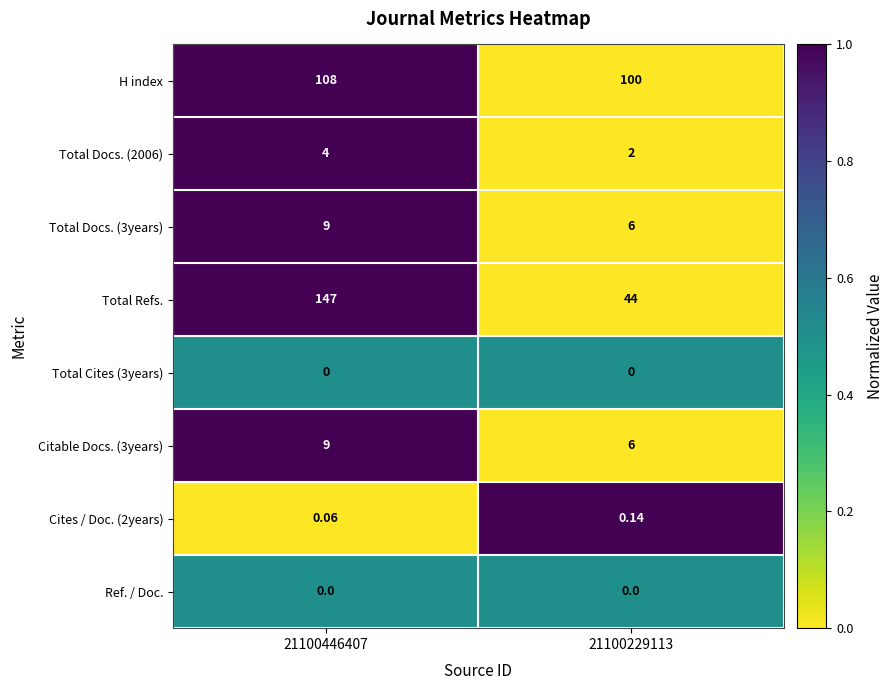

Which series changed the most between 21100446407 and 21100229113?

Total Refs.